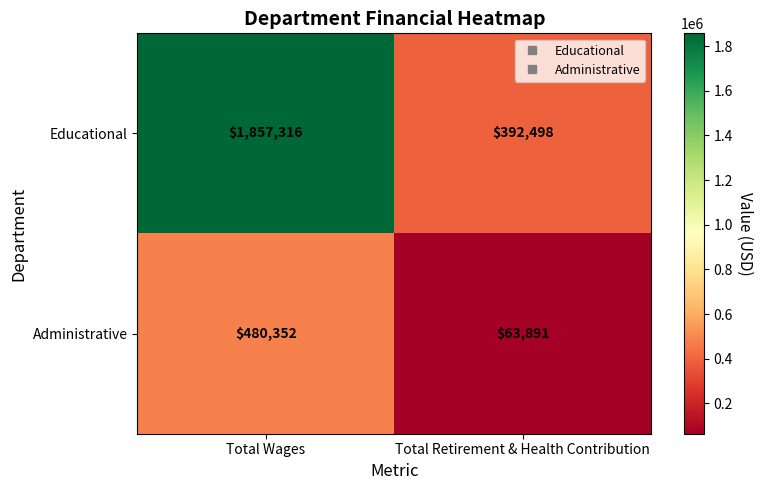

Rank the series by their average value, from lowest to highest.

Administrative, Educational